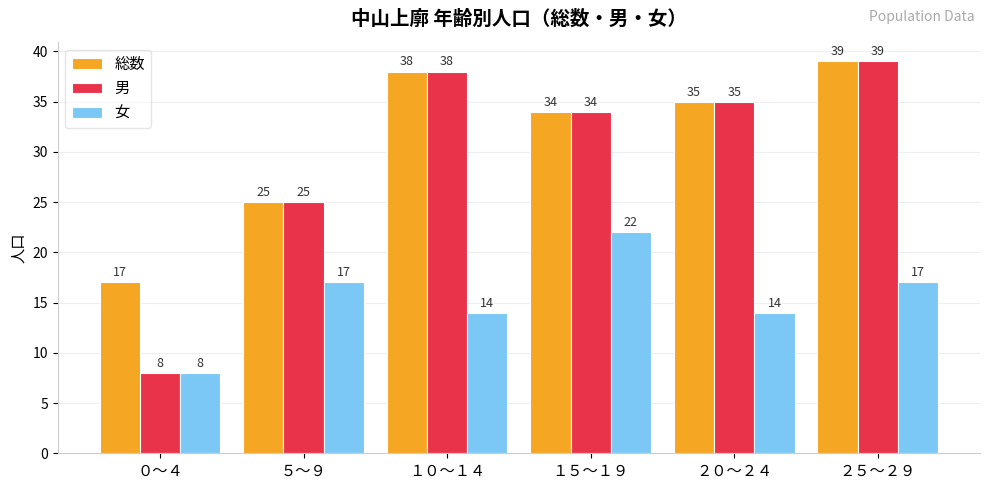

The value of 女 at １５～１９ is 22. True or false?

True